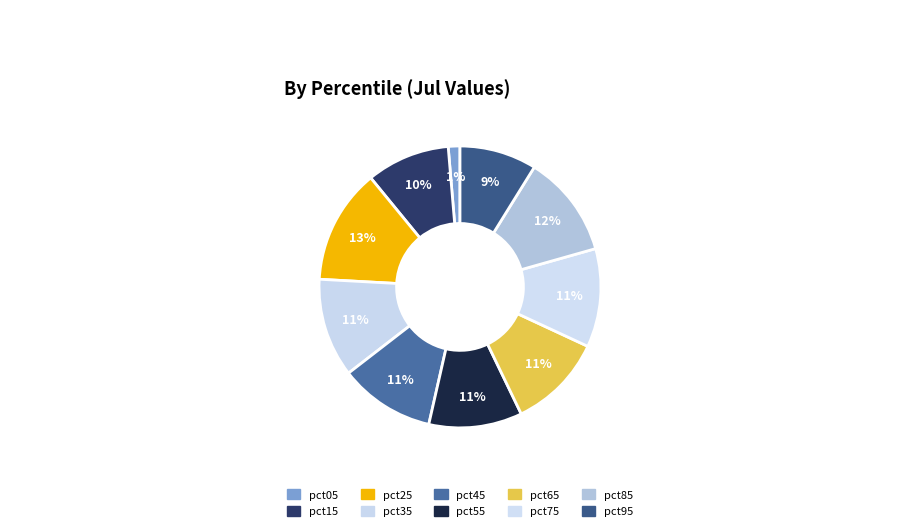

How many segments does this pie chart have?

10